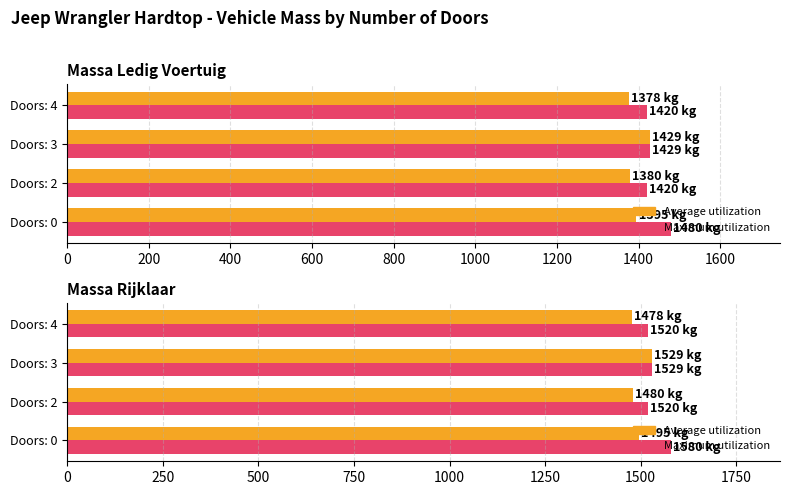

Between Doors: 3 and Doors: 0, which is larger?

Doors: 3